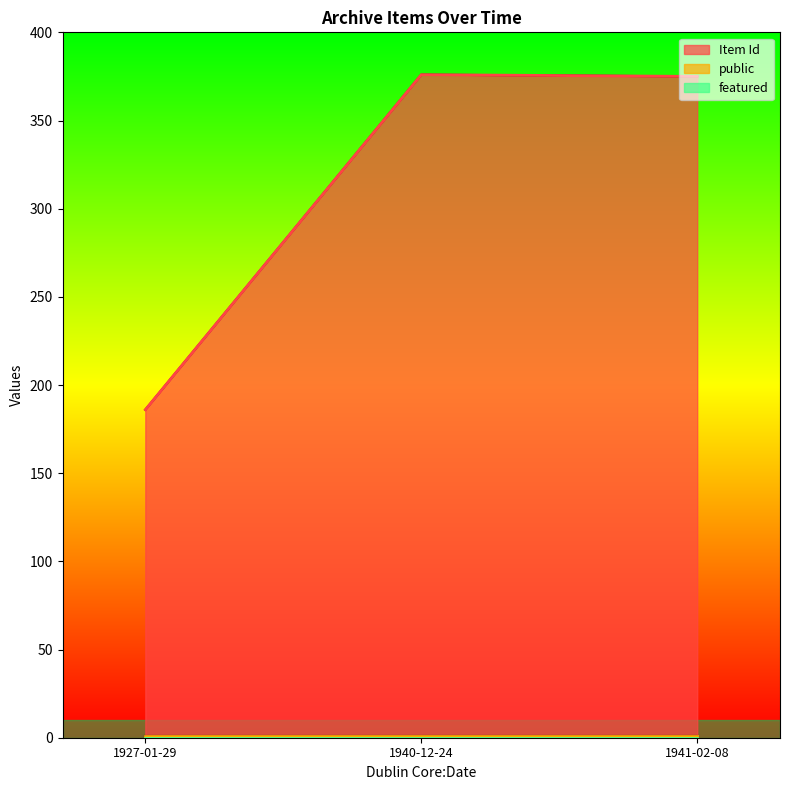

Where is Item Id nearest to the value 281?

1941-02-08